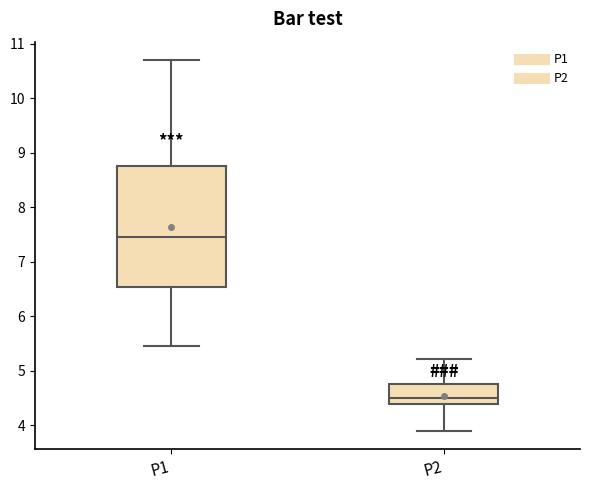

Which box has the lowest median line?

P2